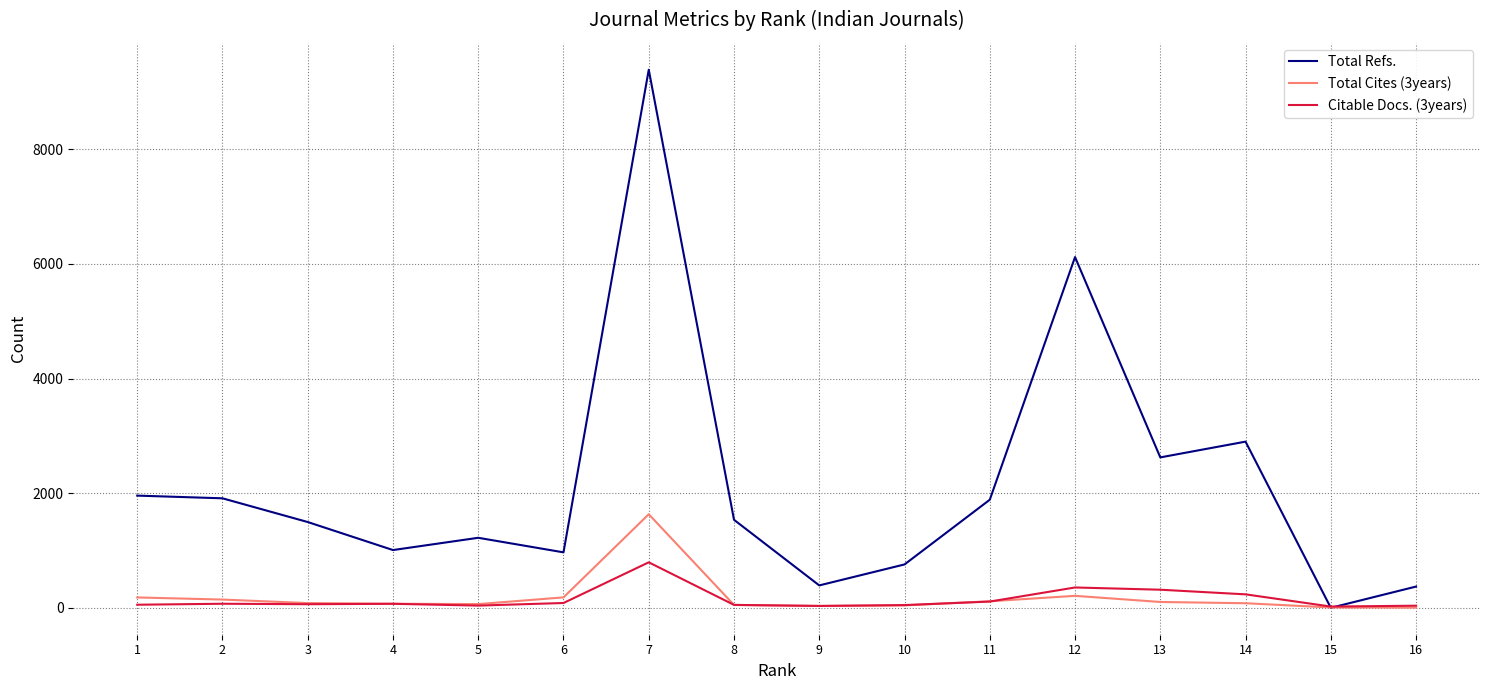

What is the greatest value displayed?

9390